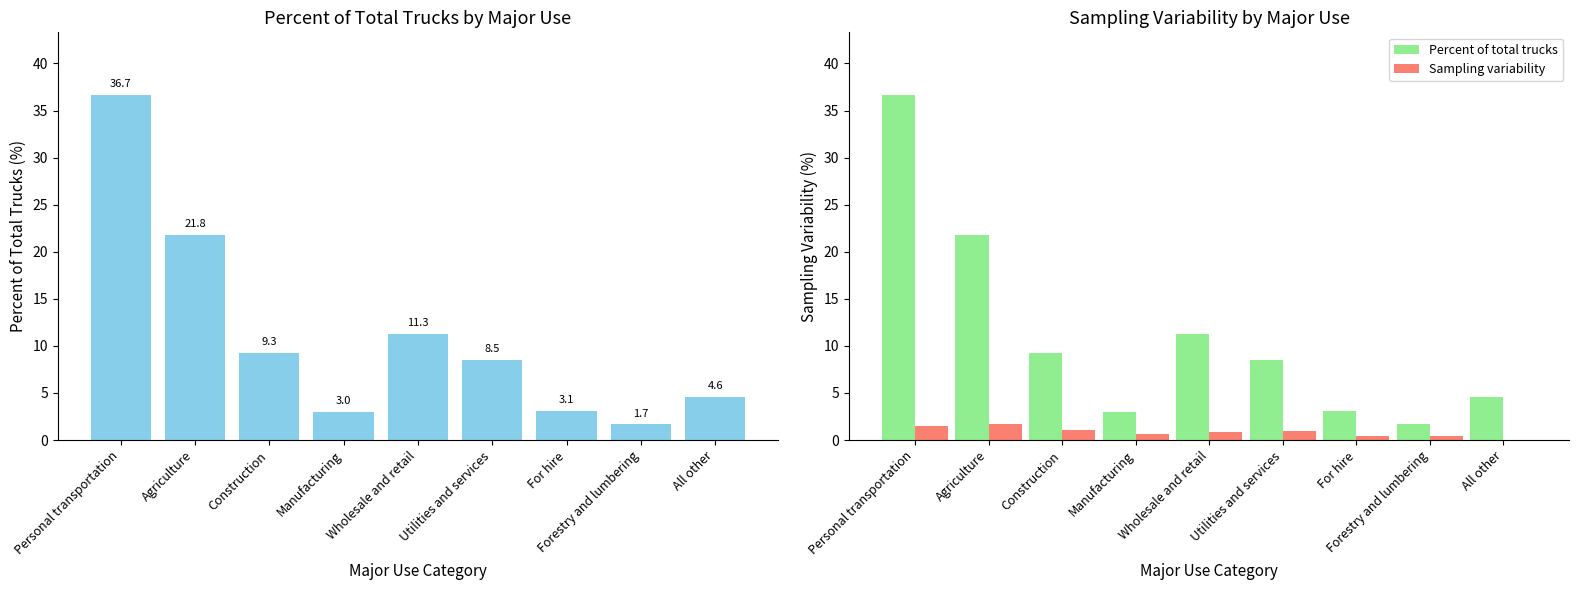

How many data points in Percent of total trucks are above 8?

5